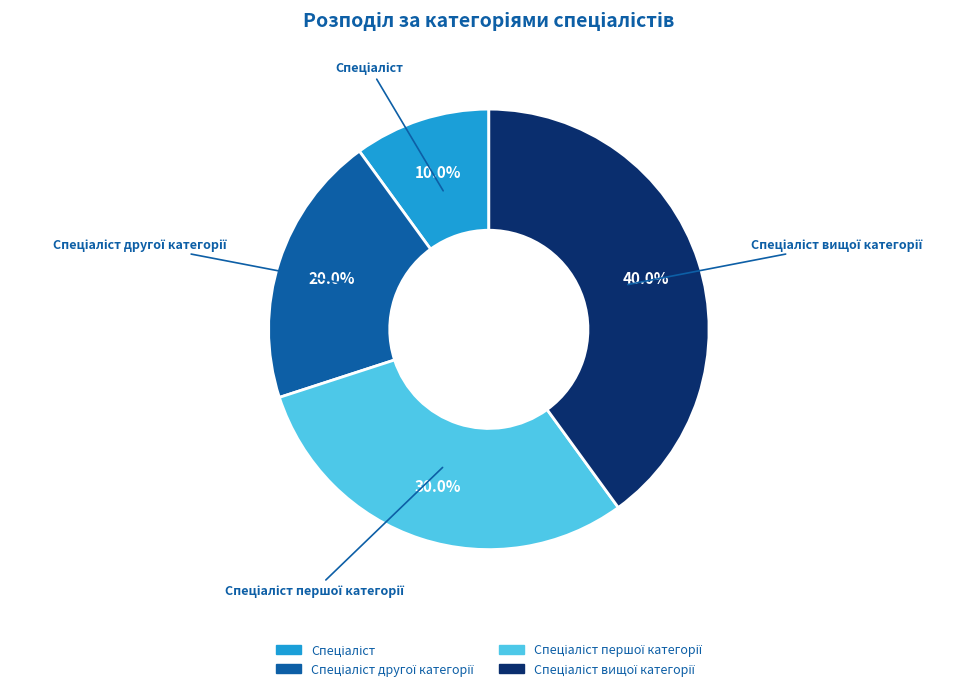

Is there a majority slice in this chart?

No